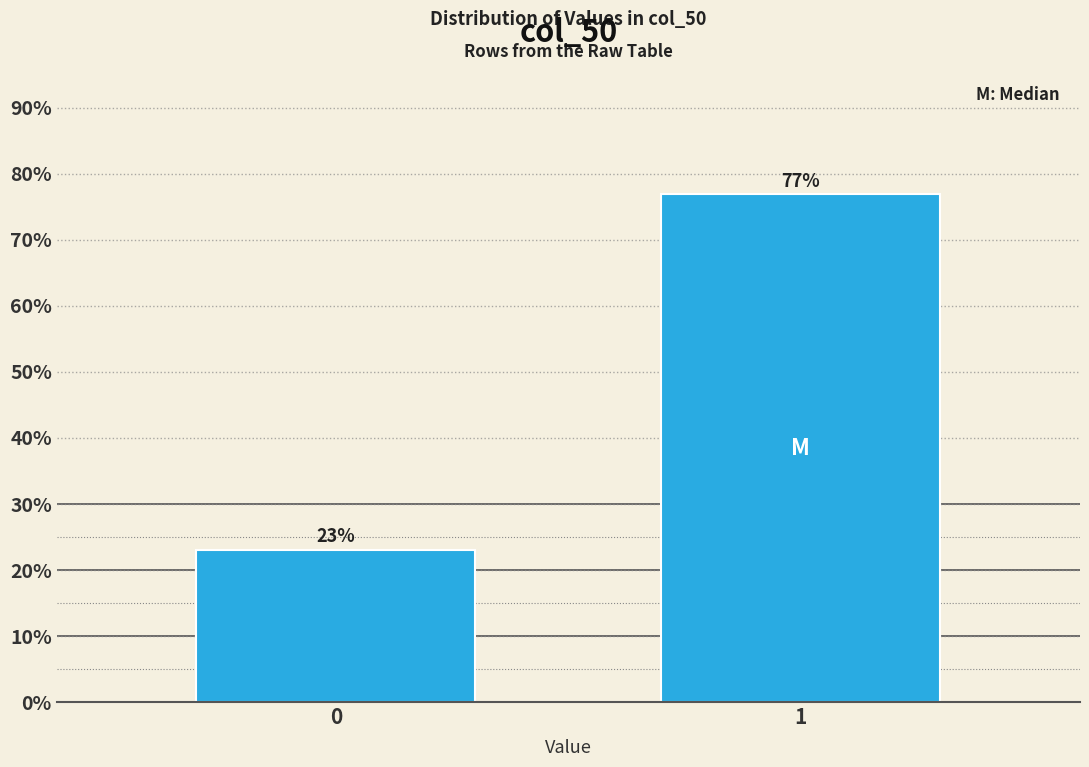

What is the smallest value displayed?

23.1